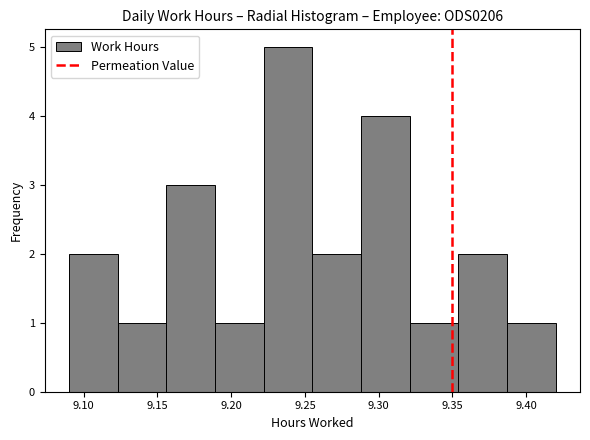

What is the height of the bar covering 9.255 to 9.288 on the x-axis? Neither the bar edges nor the heights are printed on the chart, so give them approximately, as read against the axes.

2